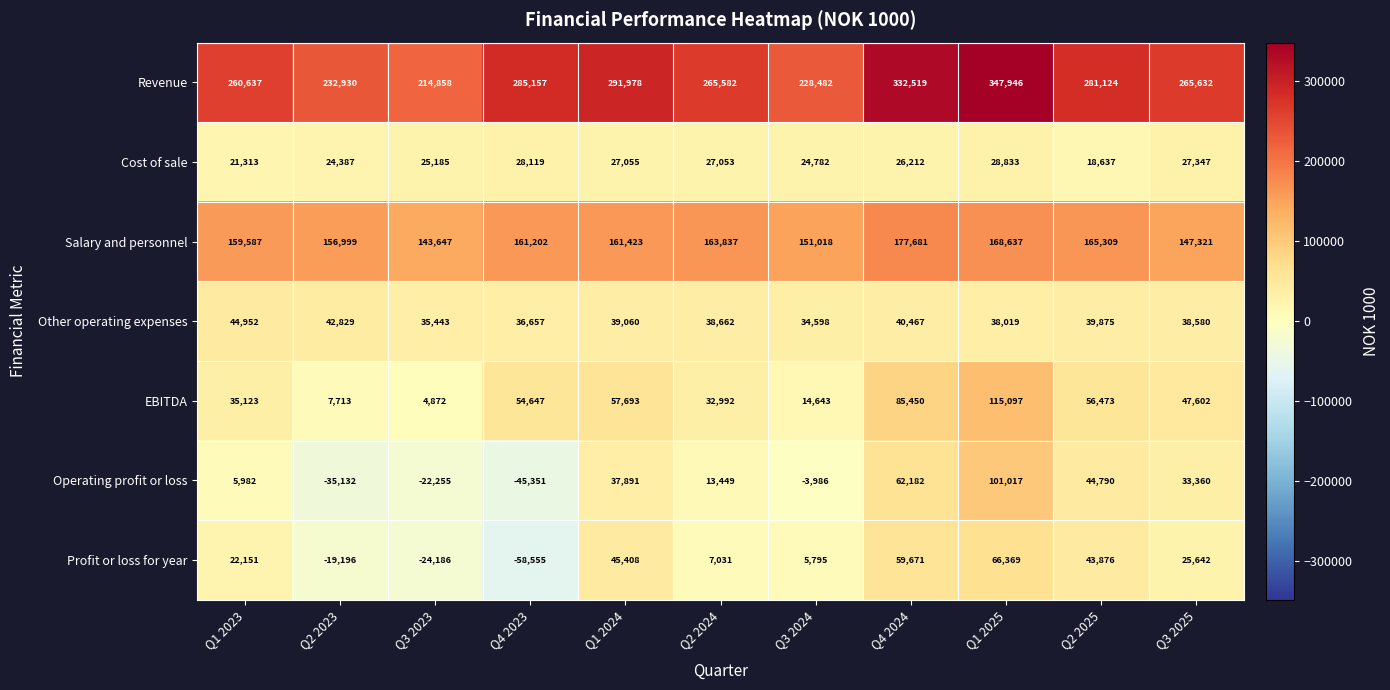

What is the difference between the maximum and minimum values in the Salary and personnel series?

34034